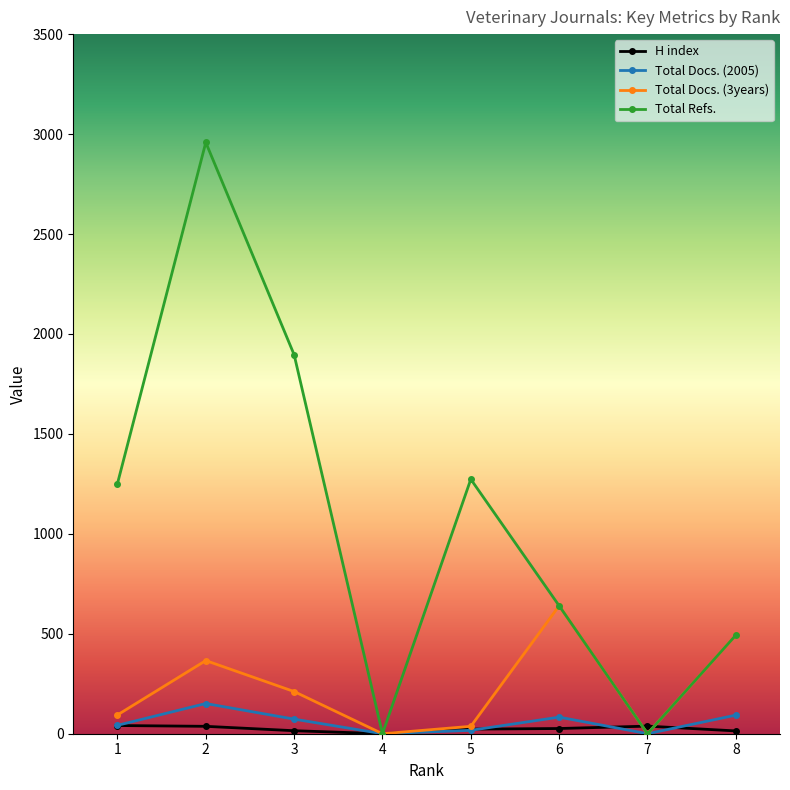

The value of Total Docs. (3years) at 3 is 88. True or false?

False